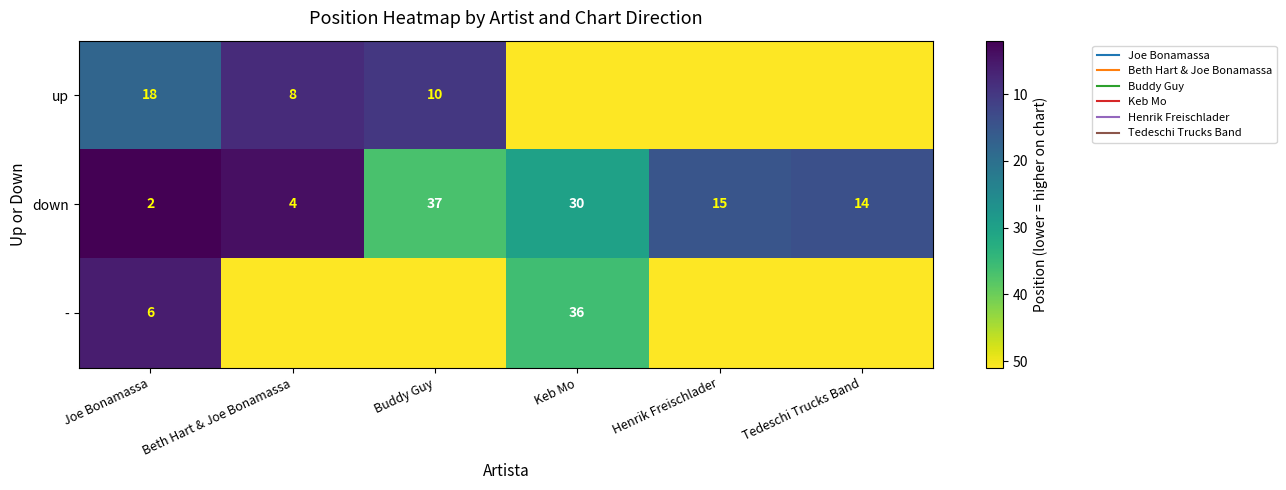

How many values in the down series exceed 15?

2